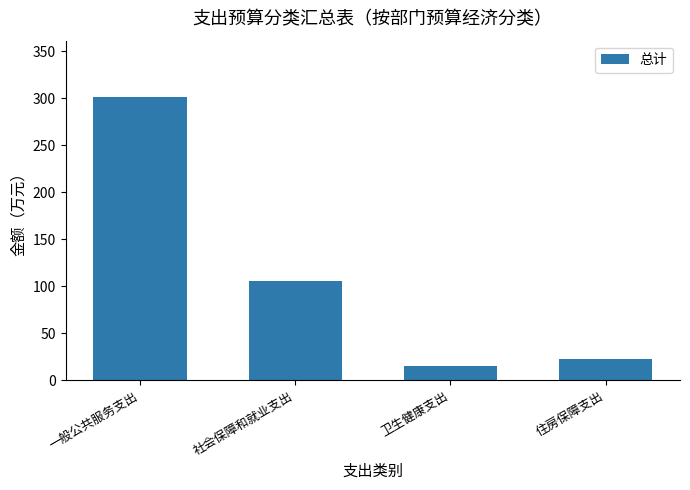

Count the number of values greater than 105.

2